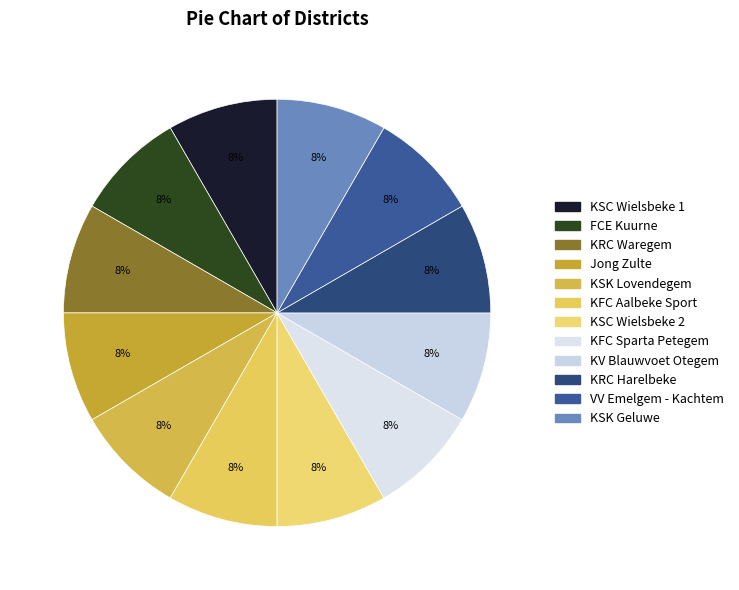

How many segments does this pie chart have?

12